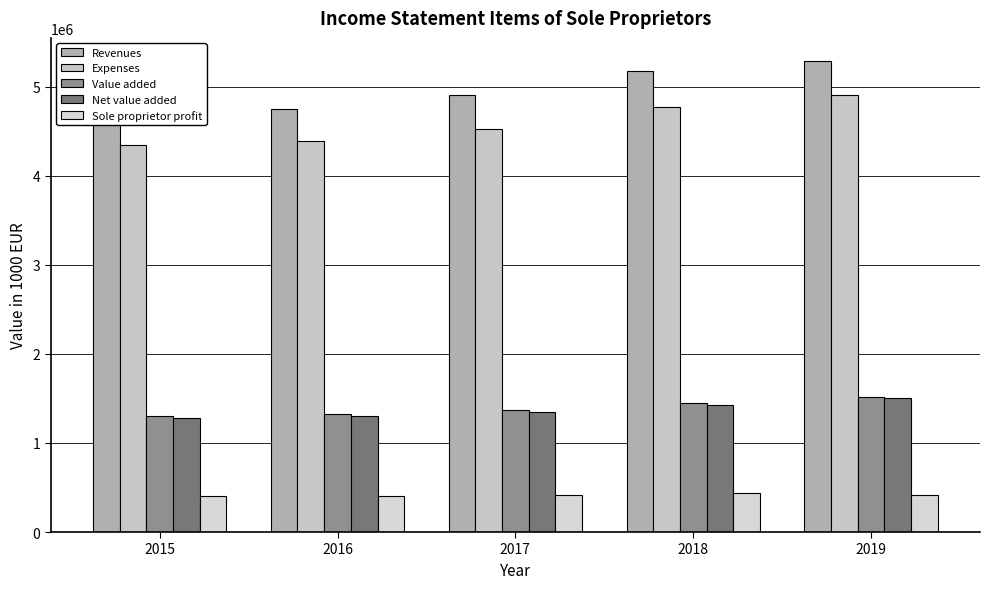

How many series are shown in this chart?

5